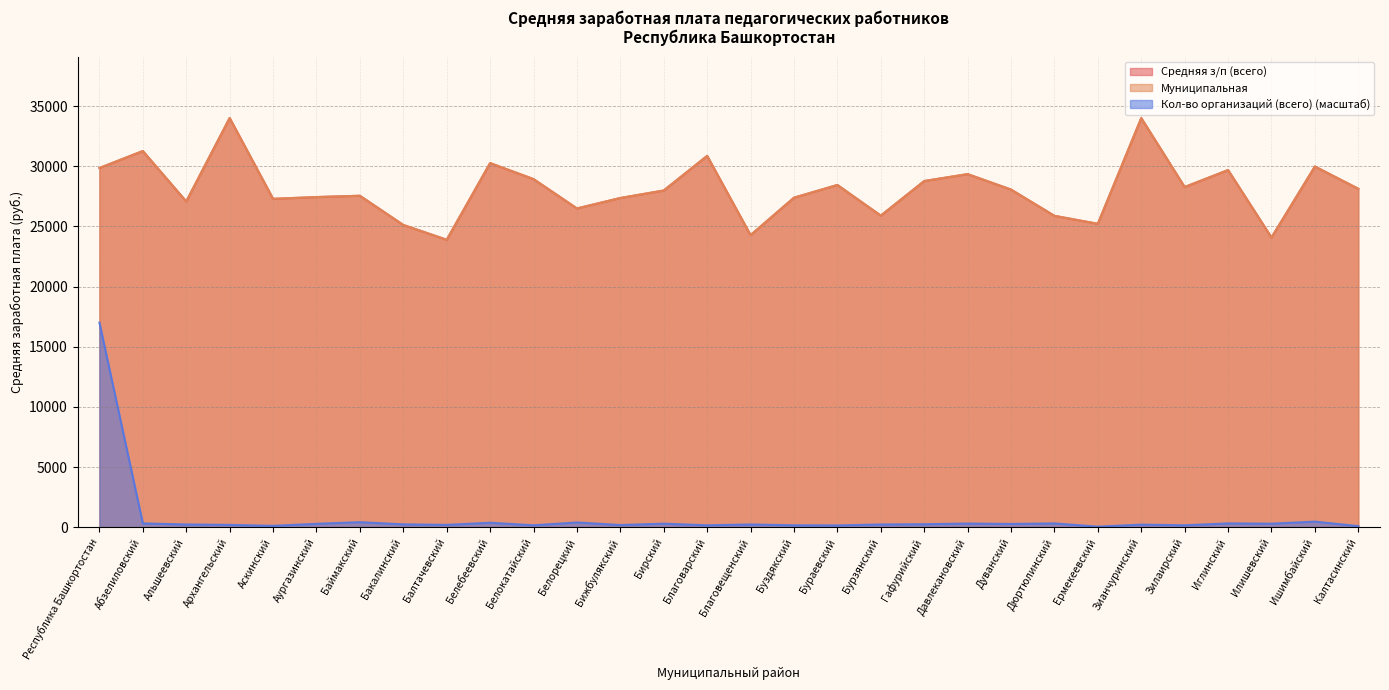

What is the label of the 21st point from the right?

Белебеевский